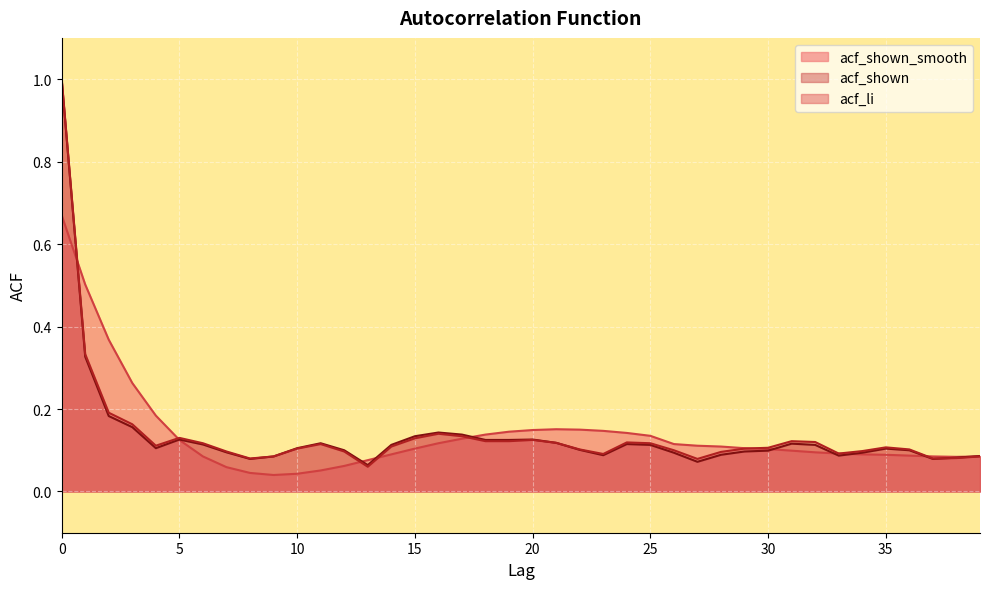

Which category has the lowest value across all series?

9